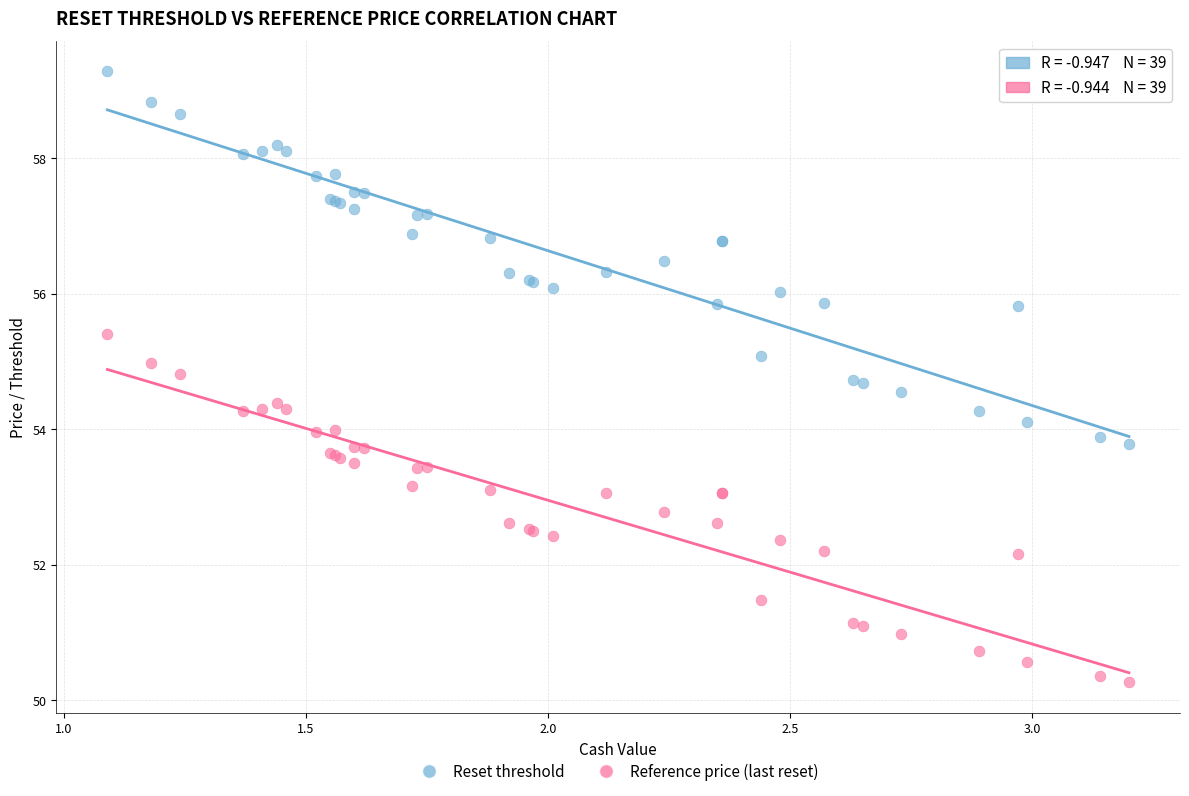

Which series reaches the minimum Y coordinate?

Reference price (last reset)